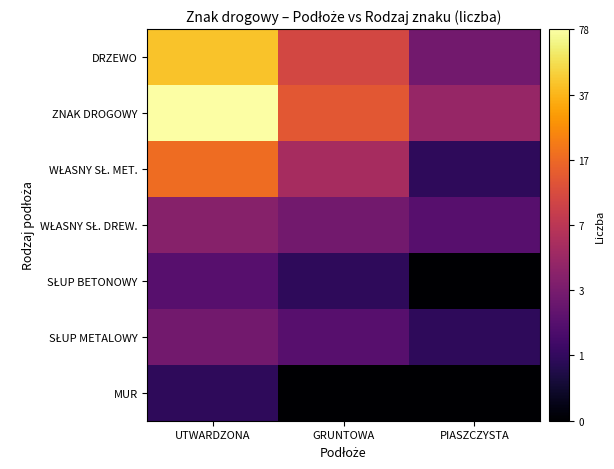

Which series has the largest range (max minus min)?

ZNAK DROGOWY